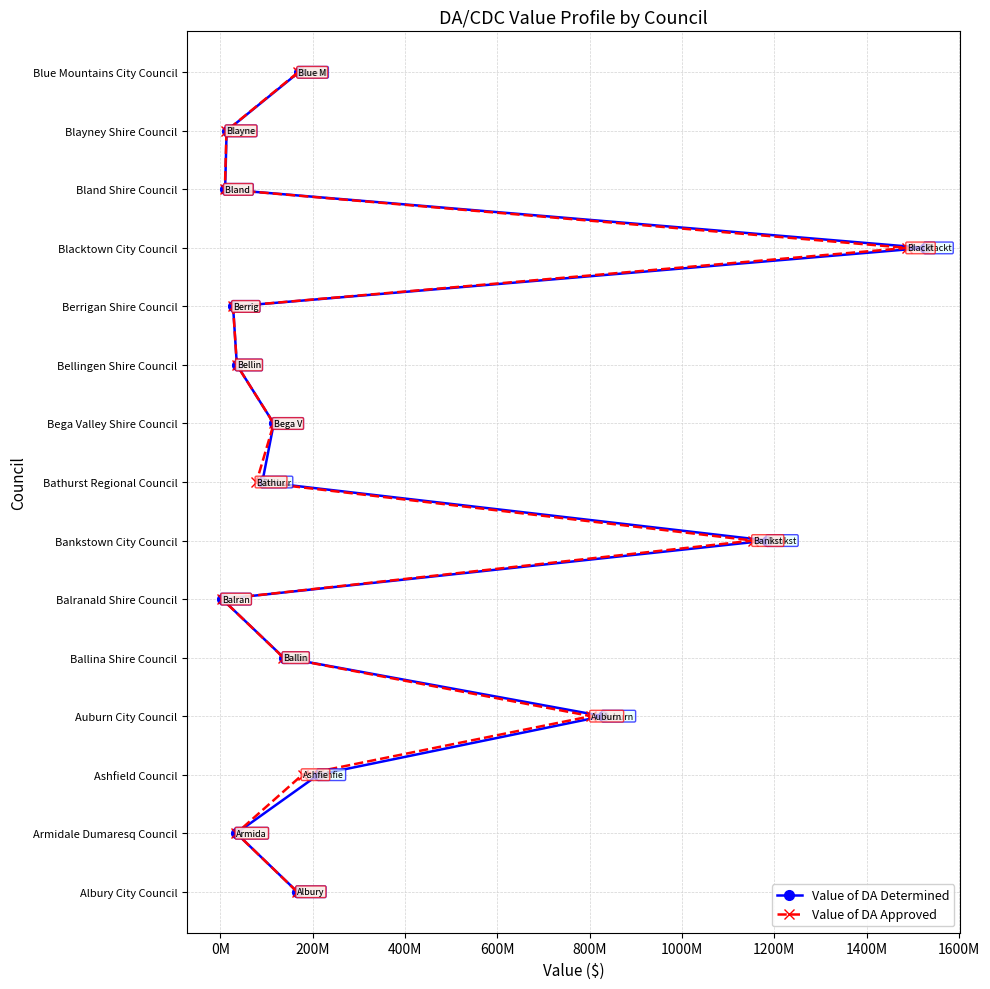

How many lines are shown in the chart?

2